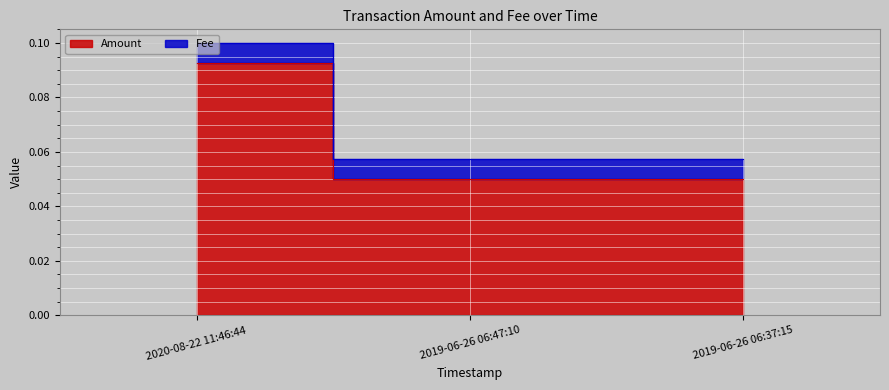

Count the values in the range 0 to 1.

3